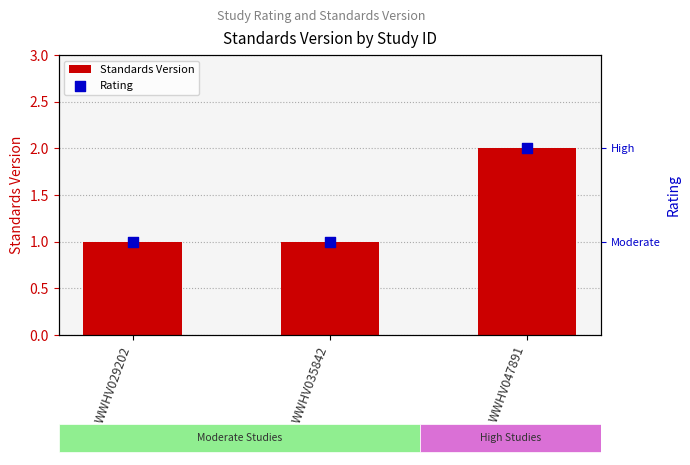

Which series reaches the minimum Y coordinate?

Standards Version